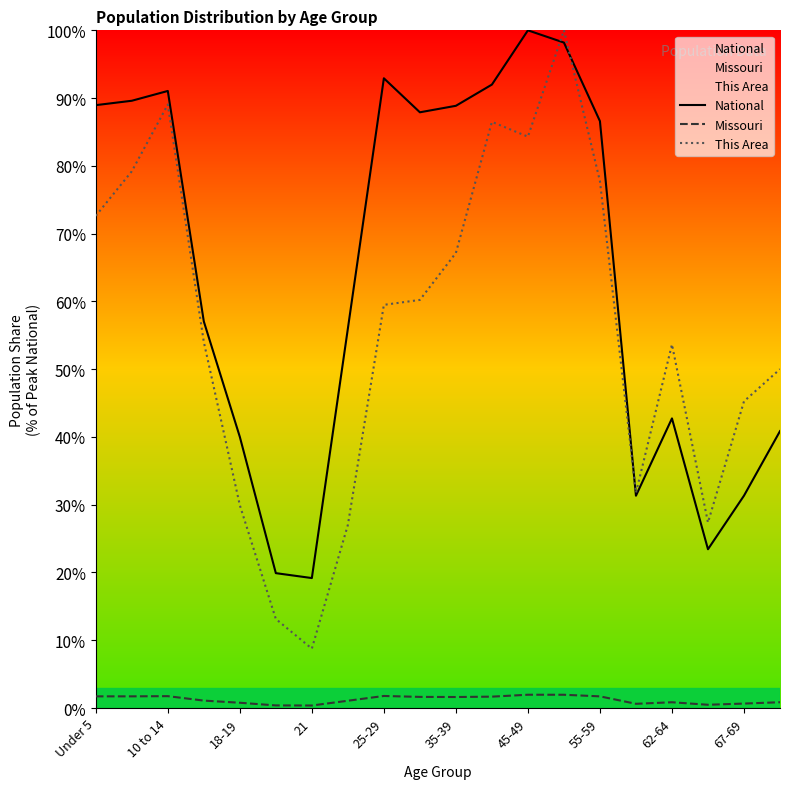

Which series has the widest spread of values?

This Area